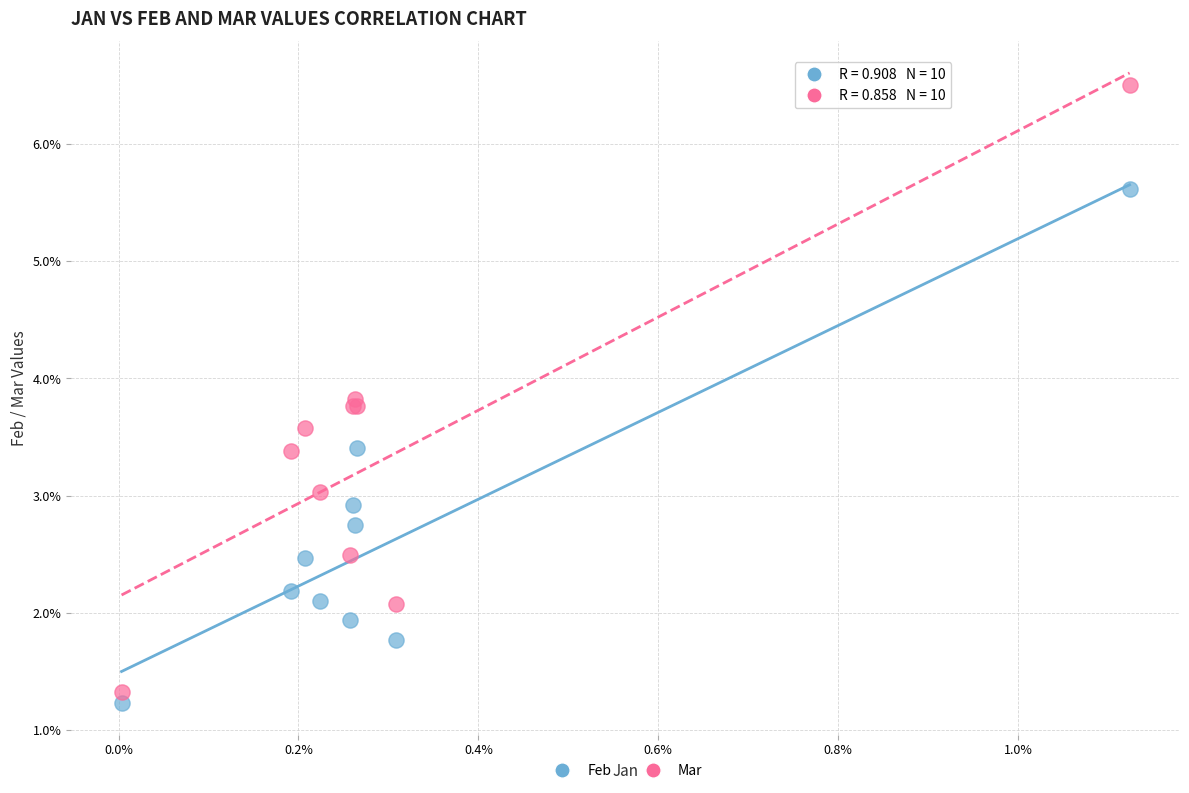

Which series reaches the maximum Y coordinate?

Mar